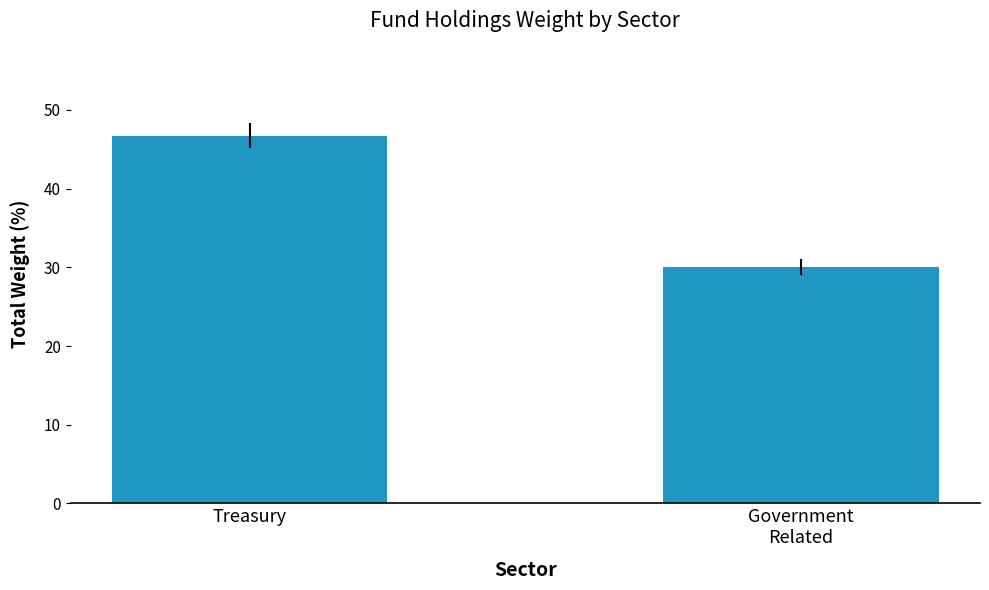

Reading left to right, transcribe all the data shown in this chart.

Treasury=46.7	Government
Related=30.0